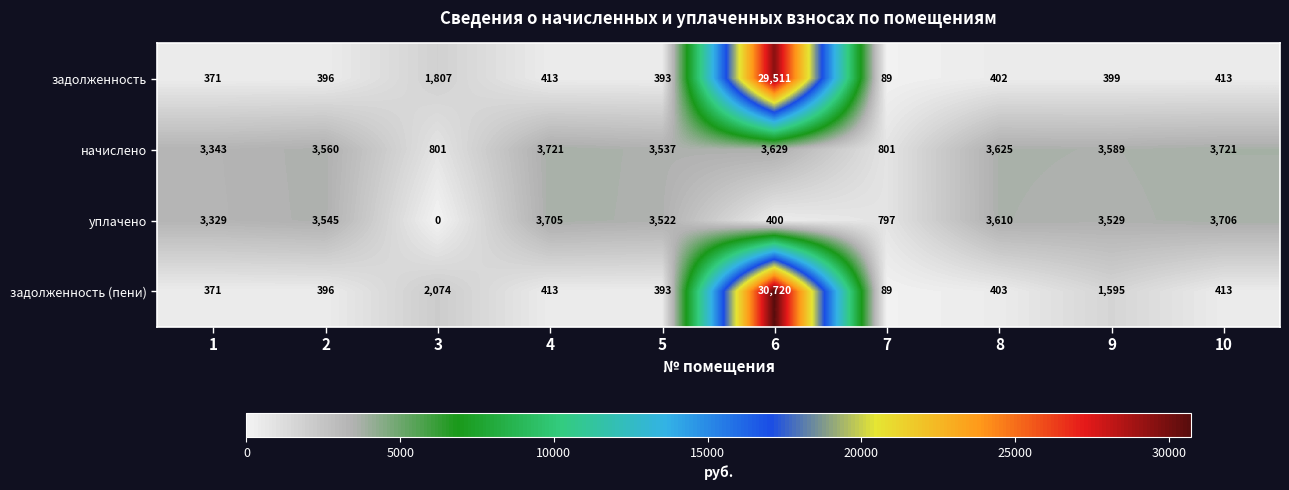

At which category does the chart reach its minimum across all series?

3